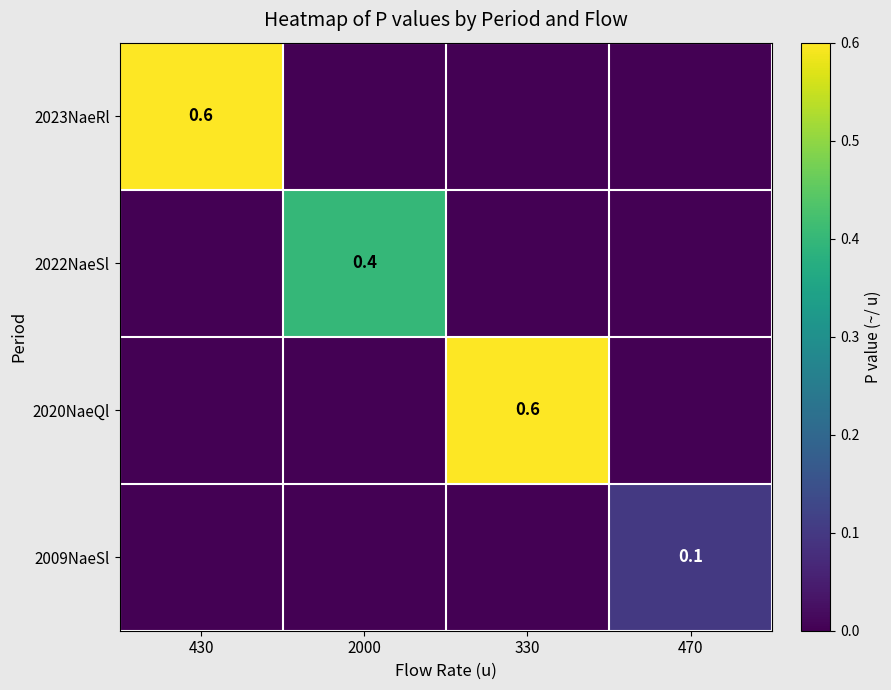

The 2022NaeSl series shows 0.4 at 2000. True or false?

True